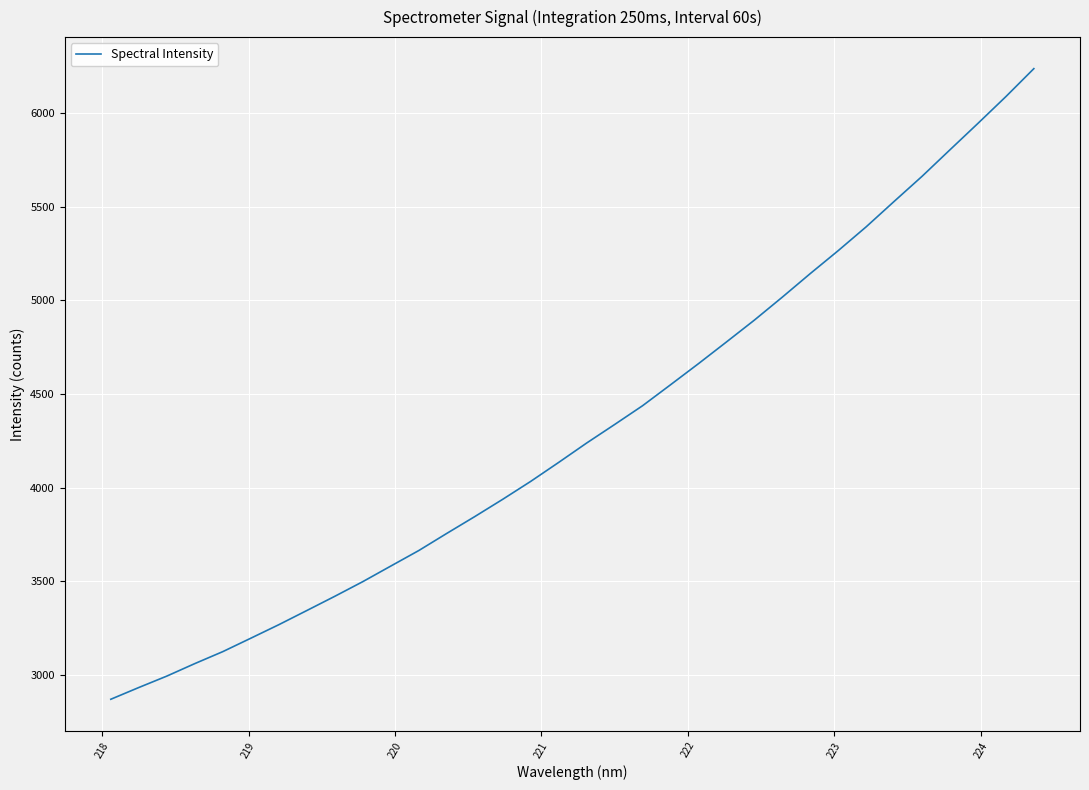

What is the minimum value shown in the chart?

2871.8